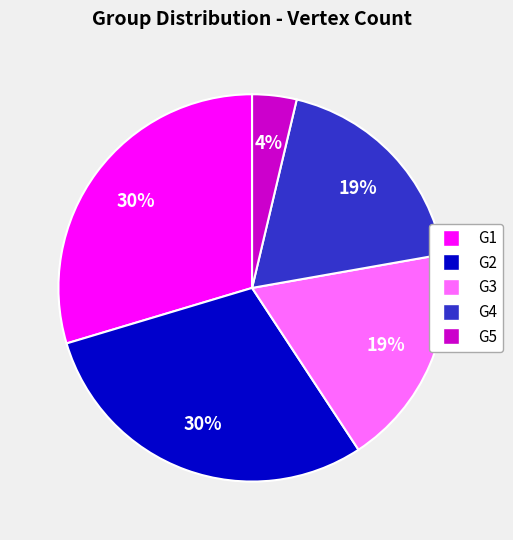

To the nearest percent, what percentage of the pie is G4?

19%